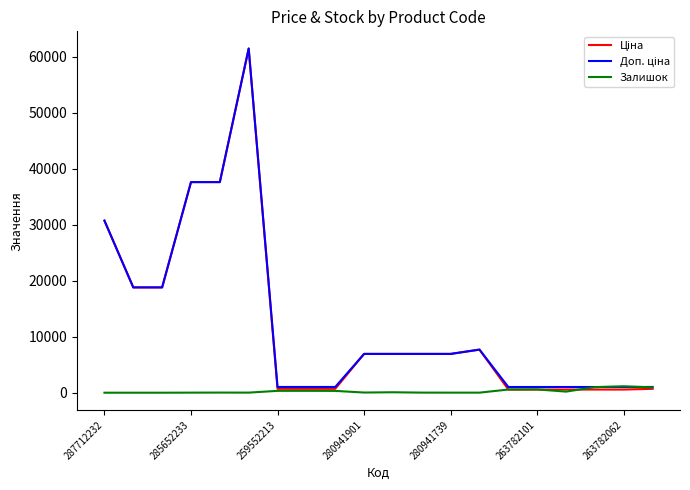

True or false: Ціна has more than 0 interior local peaks.

True